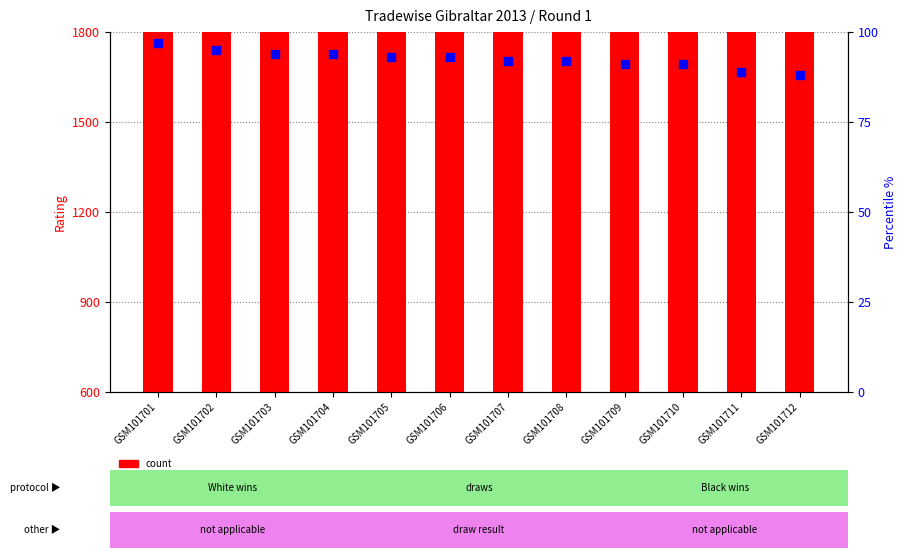

Which series reaches the maximum Y coordinate?

count